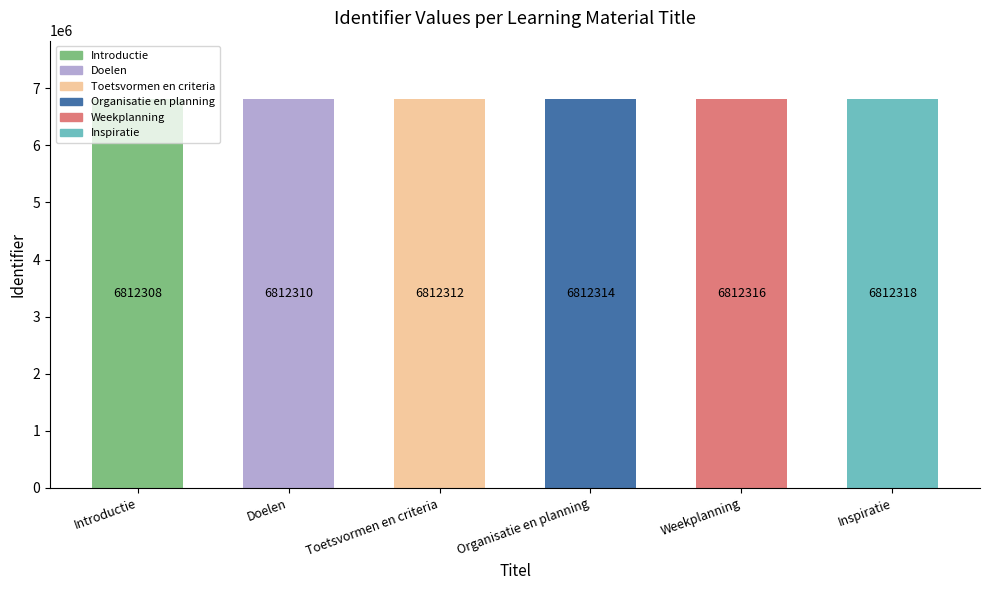

What value does the data have at Introductie?

6812308